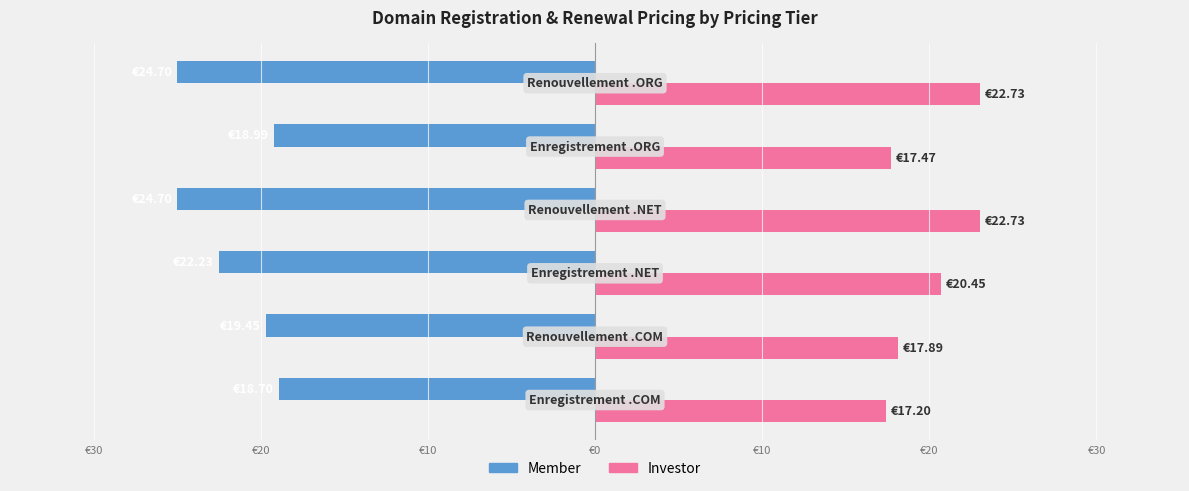

Reading left to right, transcribe all the data shown in this chart.

Member: -18.7	-19.4	-22.2	-24.7	-19.0	-24.7
Investor: 17.2	17.9	20.4	22.7	17.5	22.7